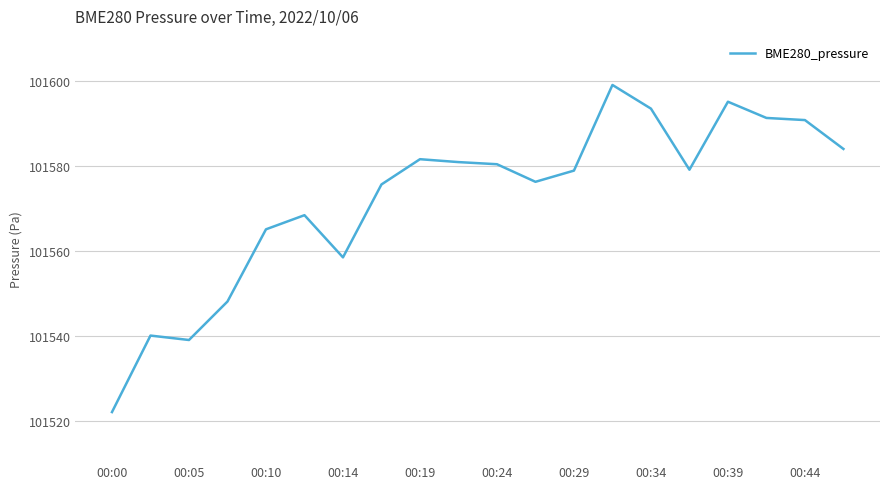

What is the difference between the maximum and minimum values?

76.8